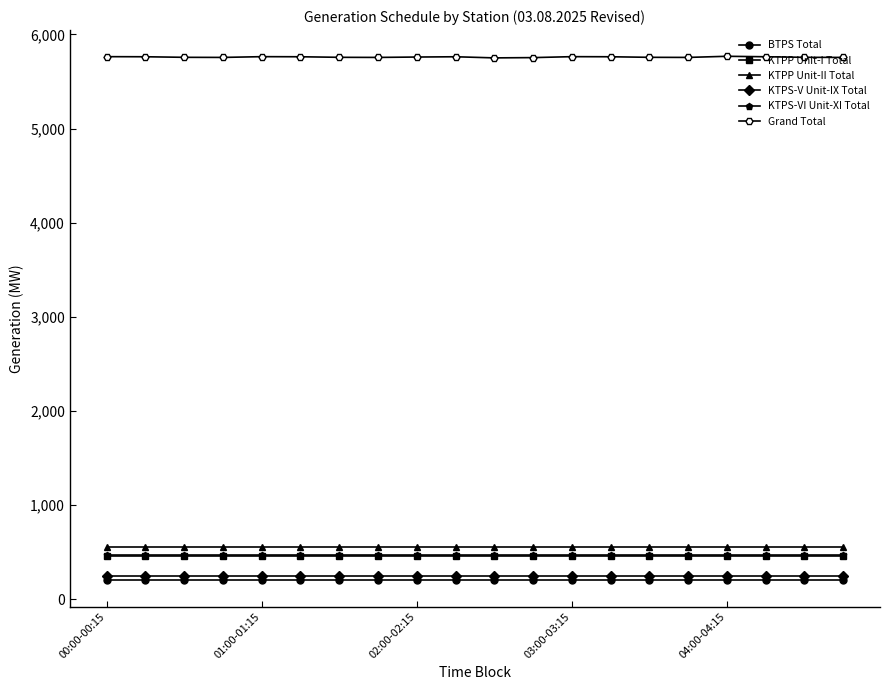

Which series has the largest total across all categories?

Grand Total